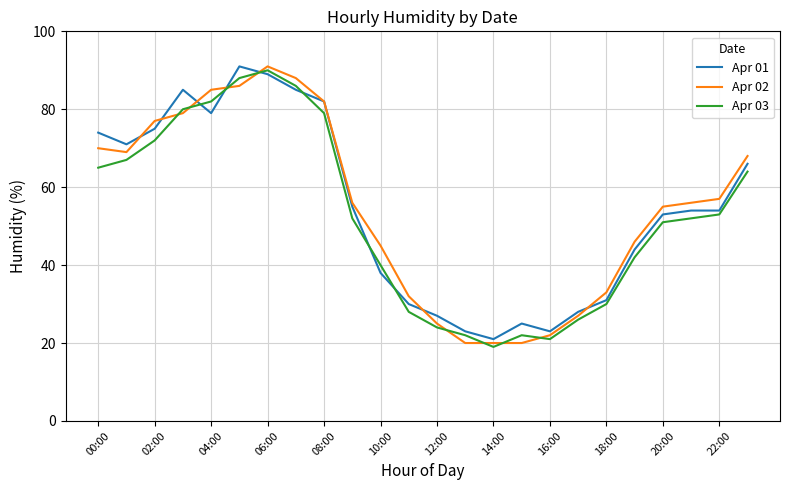

True or false: Apr 03 and Apr 01 cross at least once.

True